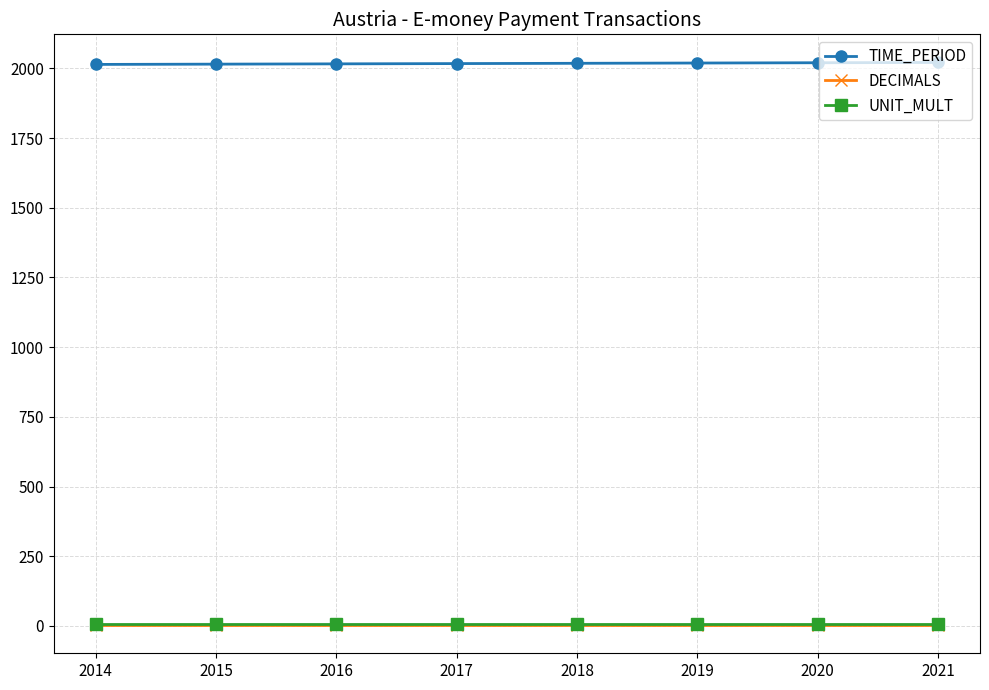

At how many categories does at least one series exceed 1186?

8